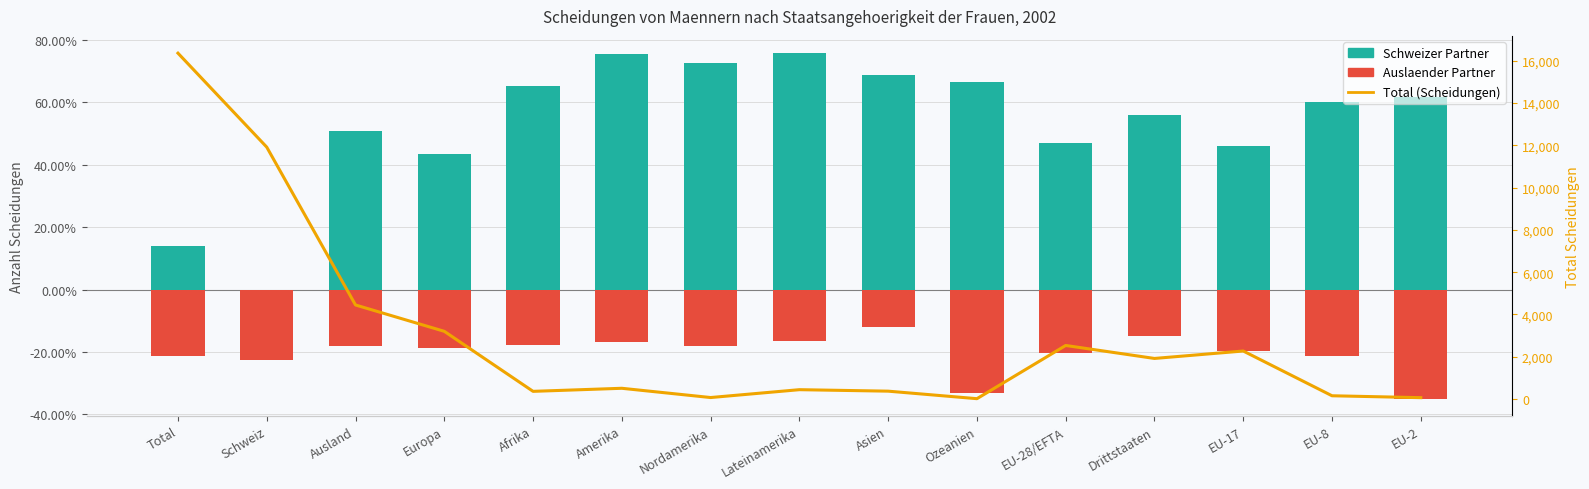

Which has a higher value, Asien or Schweiz?

Asien